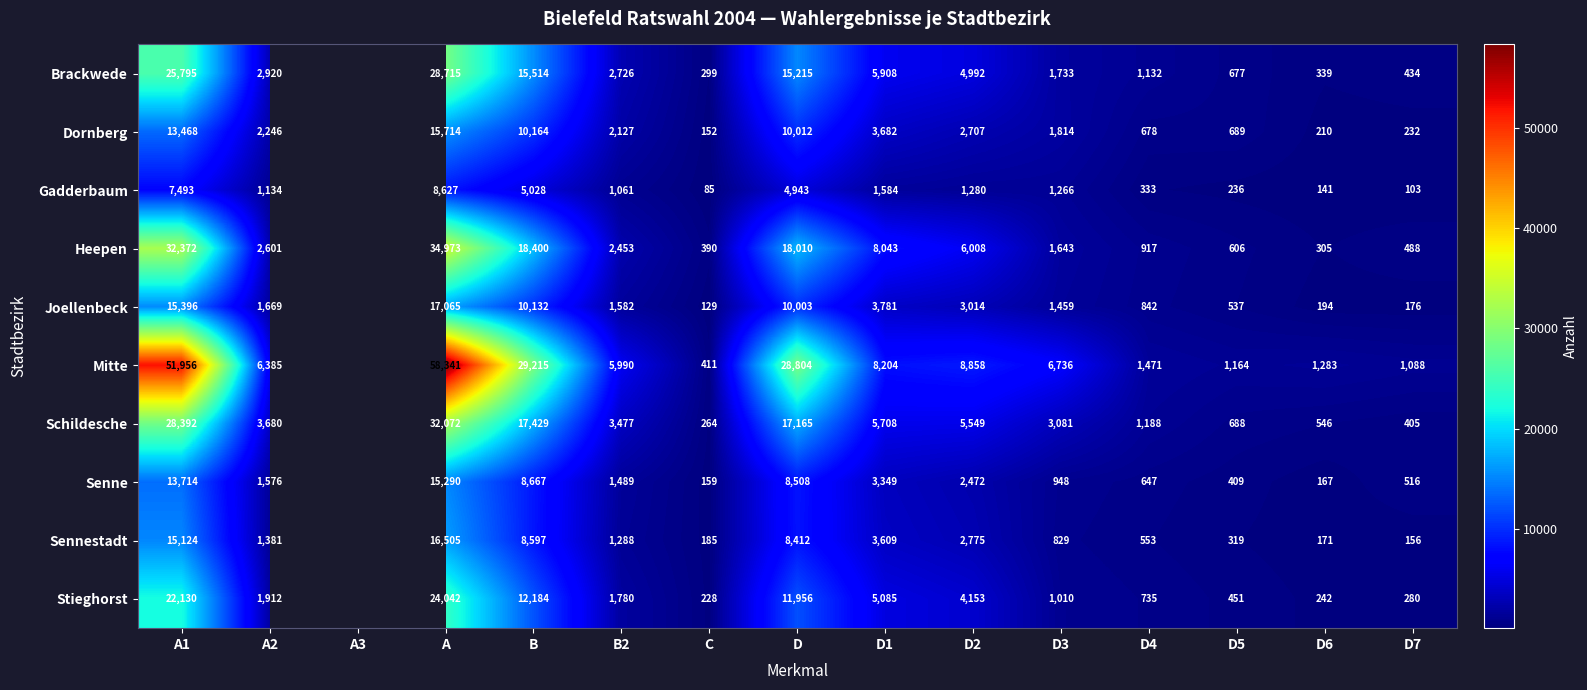

Between A1 and D5, which series saw the biggest shift?

Mitte